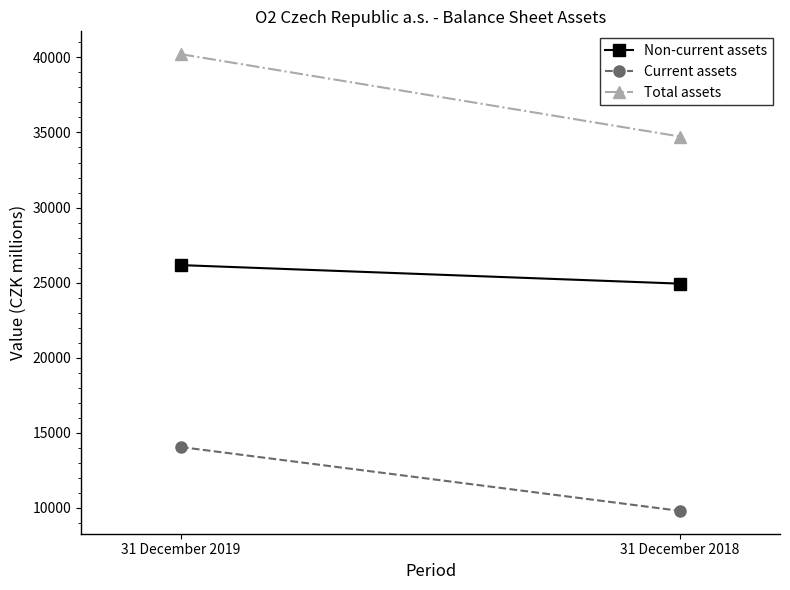

Which category has the lowest value across all series?

31 December 2018